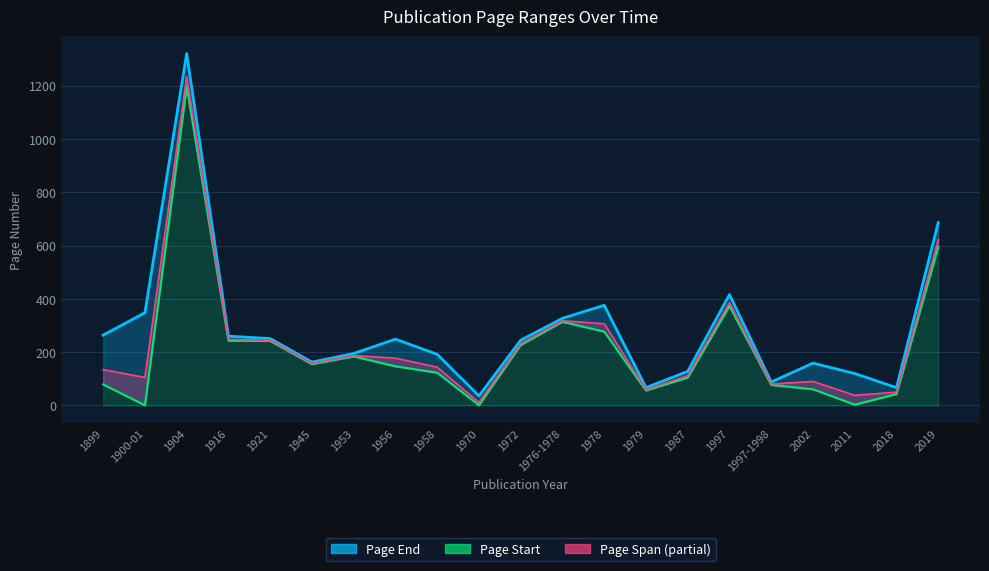

How many values in the Page End series exceed 245?

10